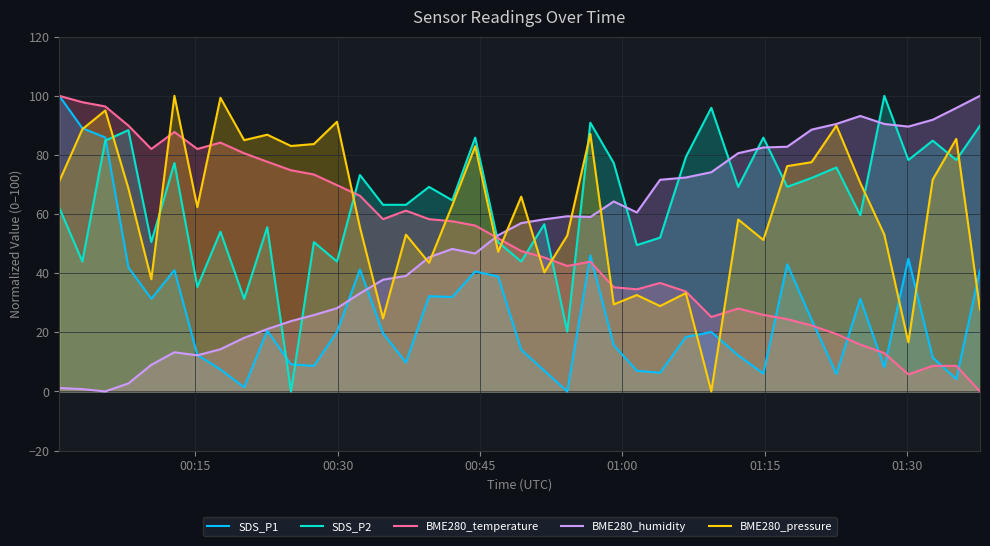

Which series has the largest total across all categories?

SDS_P2